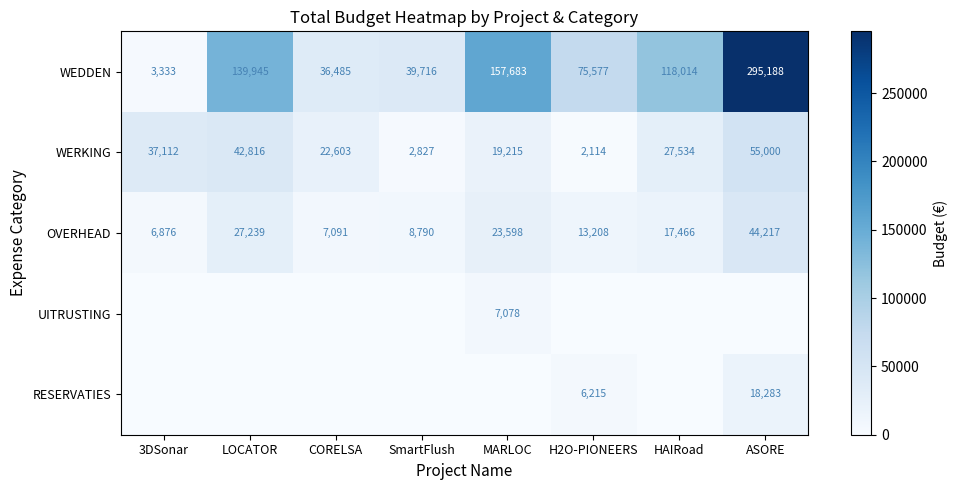

Which category has the highest value in the OVERHEAD series?

ASORE